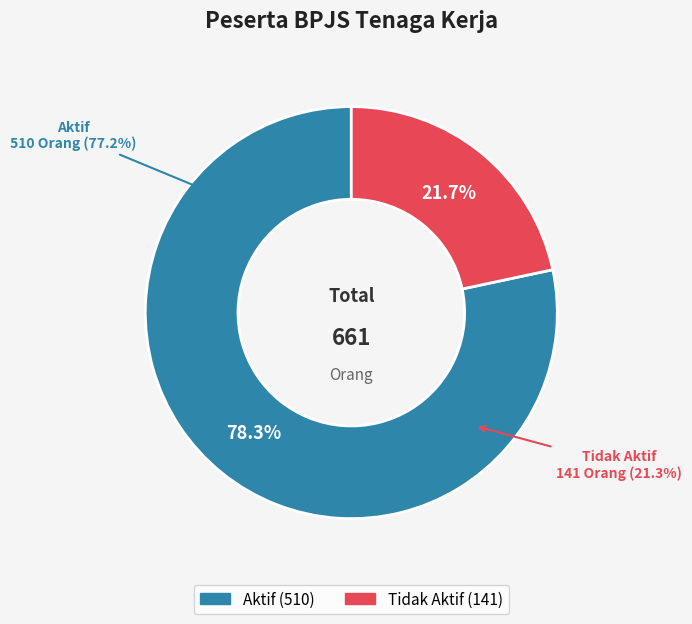

What is the largest slice in the pie chart?

Aktif